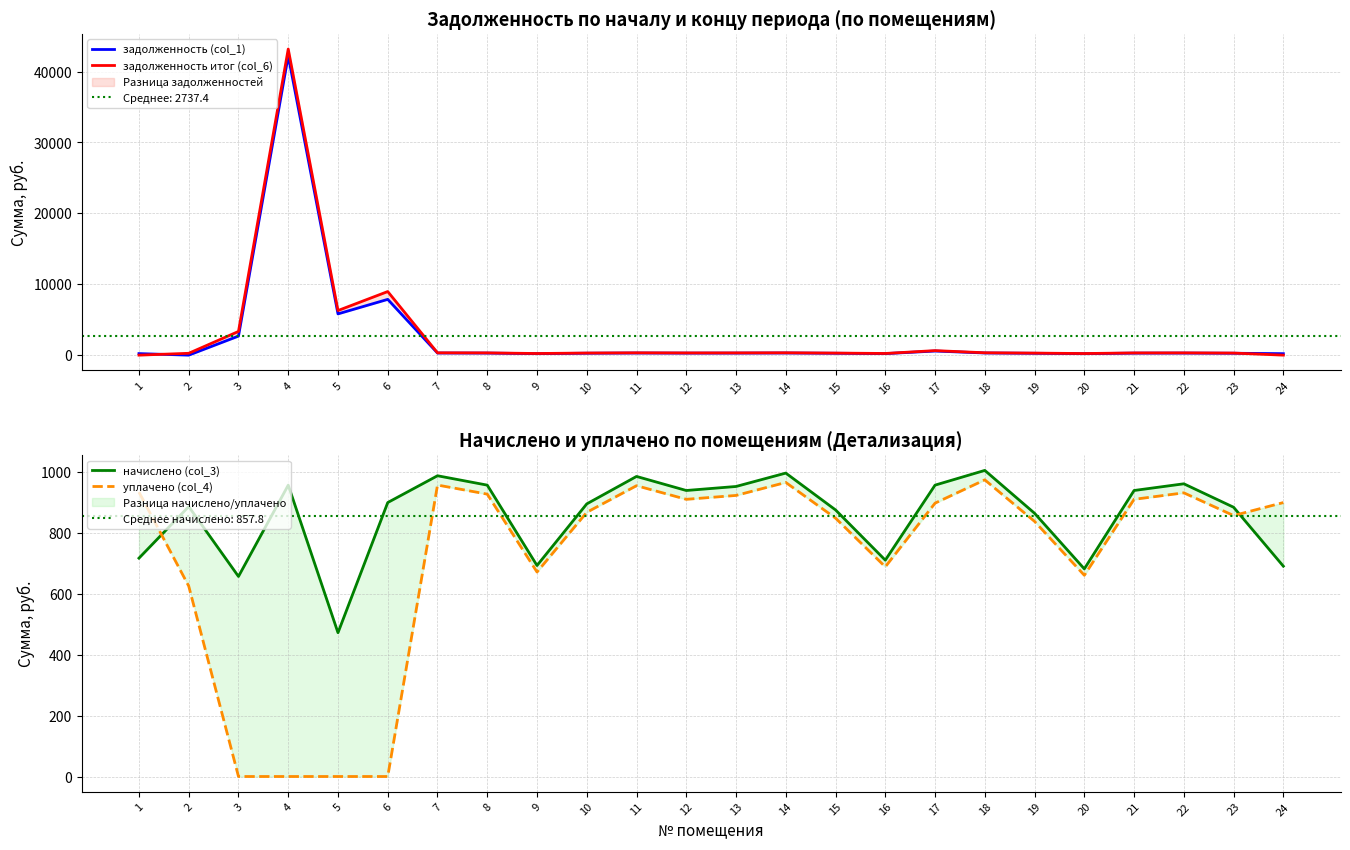

List the series in order of their peak value, lowest first.

уплачено (col_4), начислено (col_3), задолженность (col_1), задолженность итог (col_6)